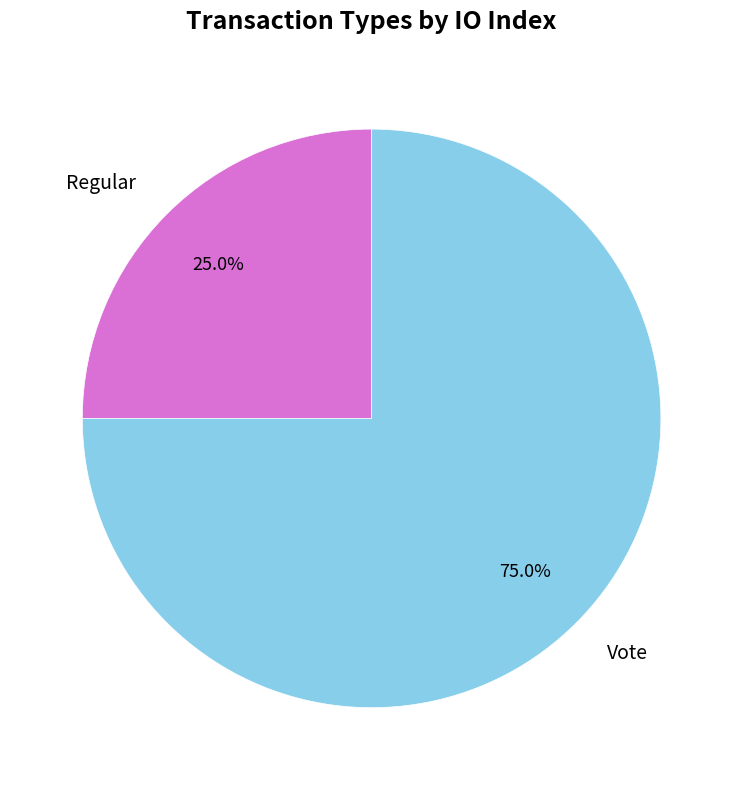

Count the number of slices in the pie.

2